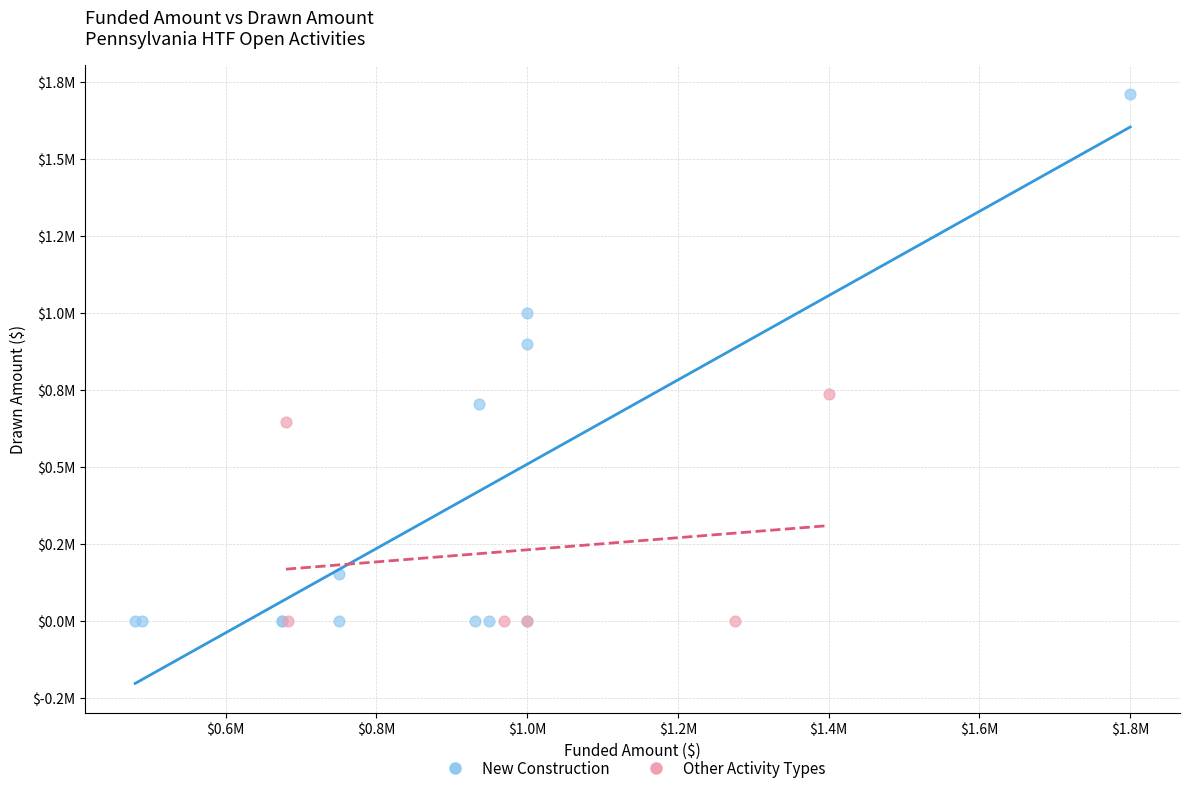

Which series has the widest spread of Y values?

New Construction